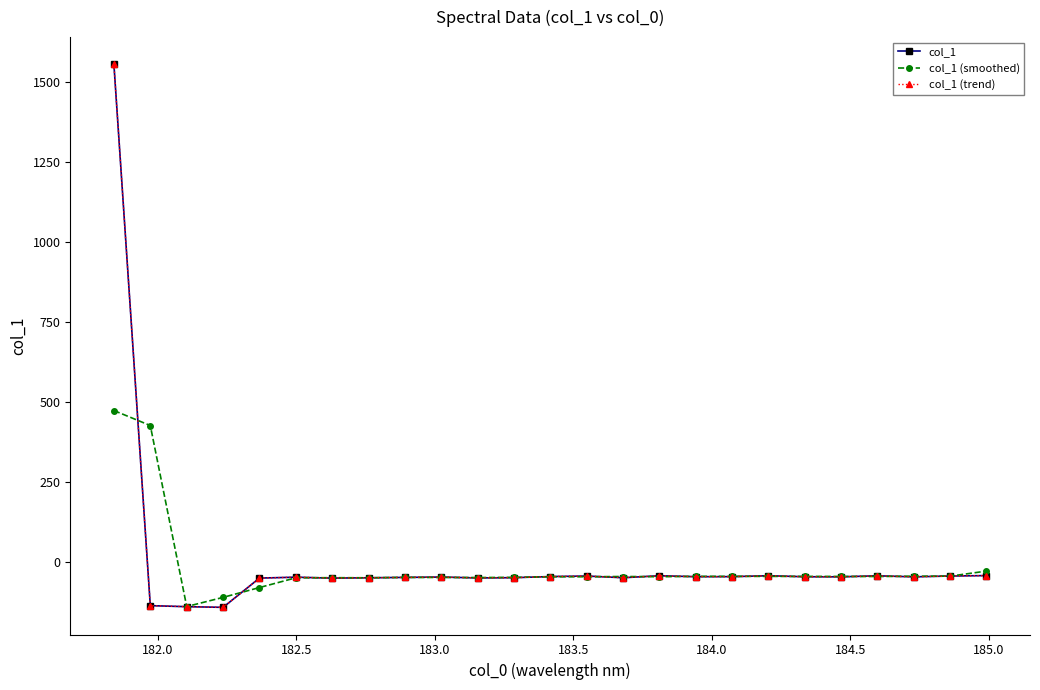

What is the average value of the col_1 series?

5.5